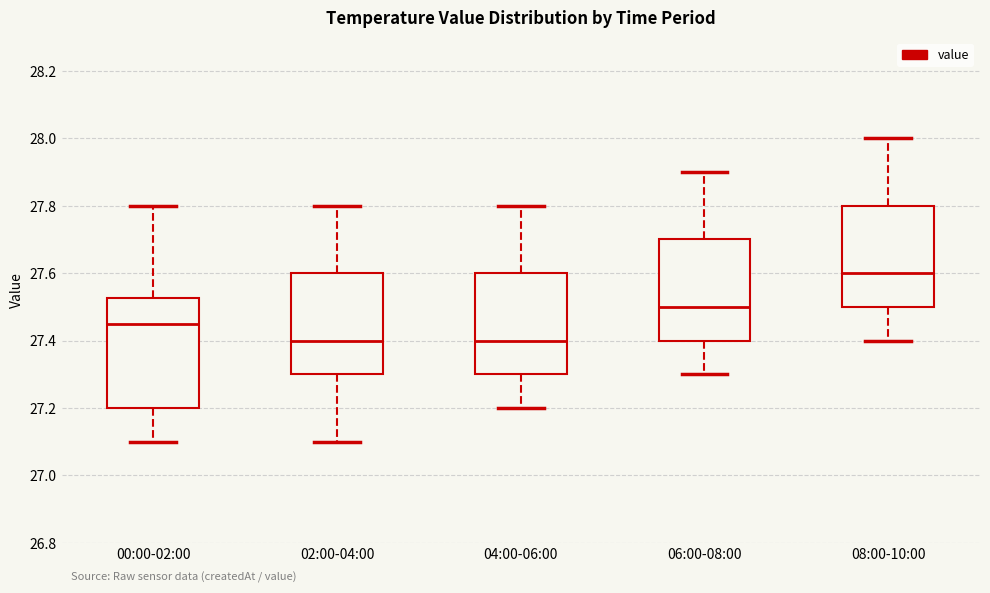

Where does the lower whisker of the box for 06:00-08:00 end on the y-axis? The values are not printed on the chart, so give them approximately, as read against the axis.

27.30